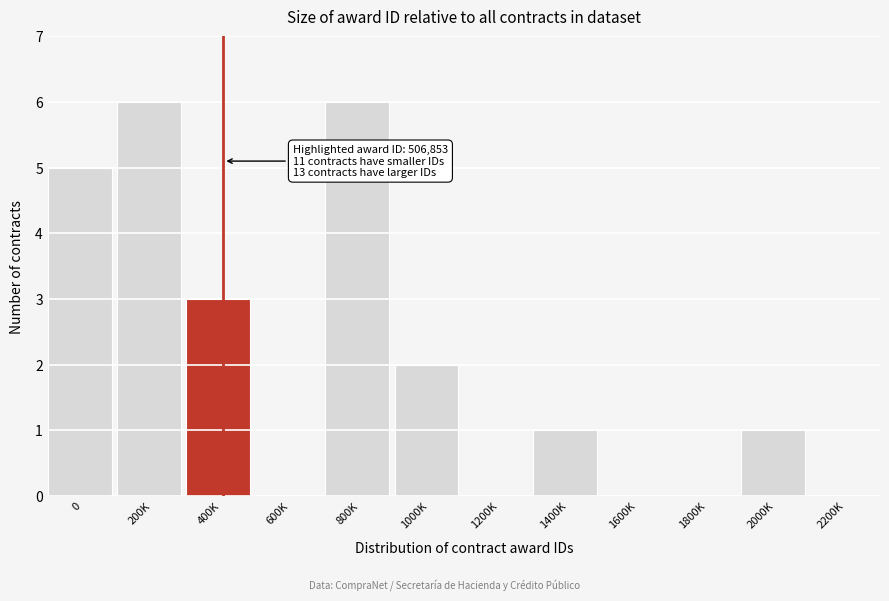

Reading right to left, transcribe all the data shown in this chart.

2200K=0	2000K=1	1800K=0	1600K=0	1400K=1	1200K=0	1000K=2	800K=6	600K=0	400K=3	200K=6	0=5